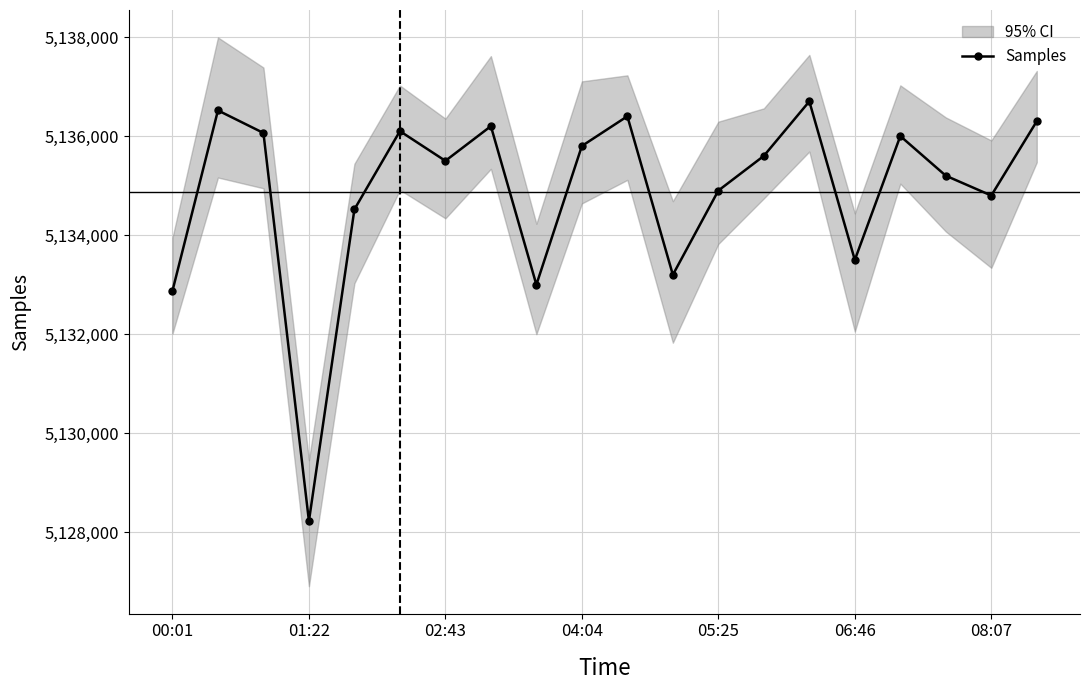

What is the change in value from 00:01 to 7?

+3324